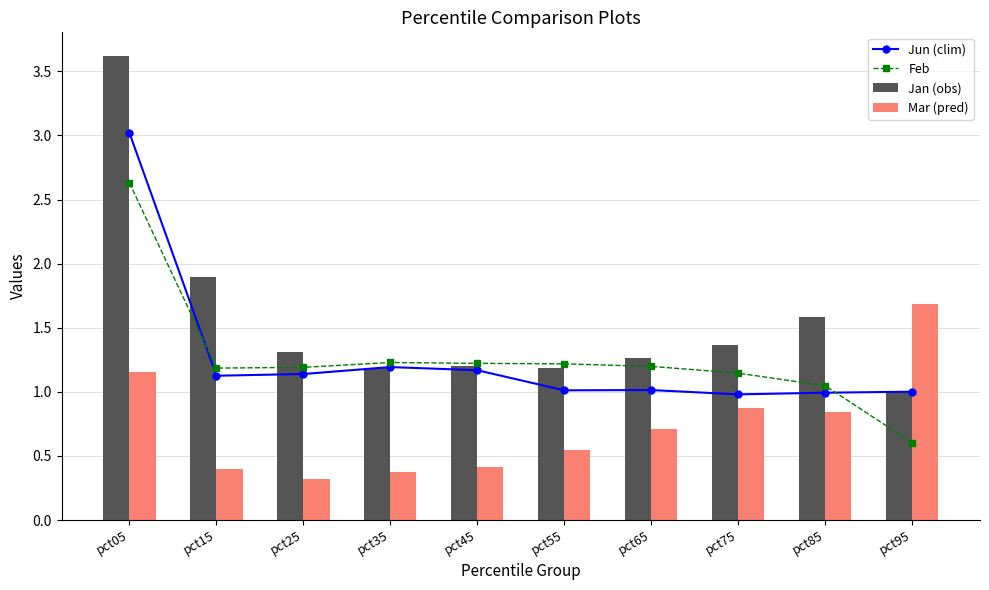

Is the value of Jun (clim) at pct05 greater than the value of Mar (pred) at pct55?

Yes